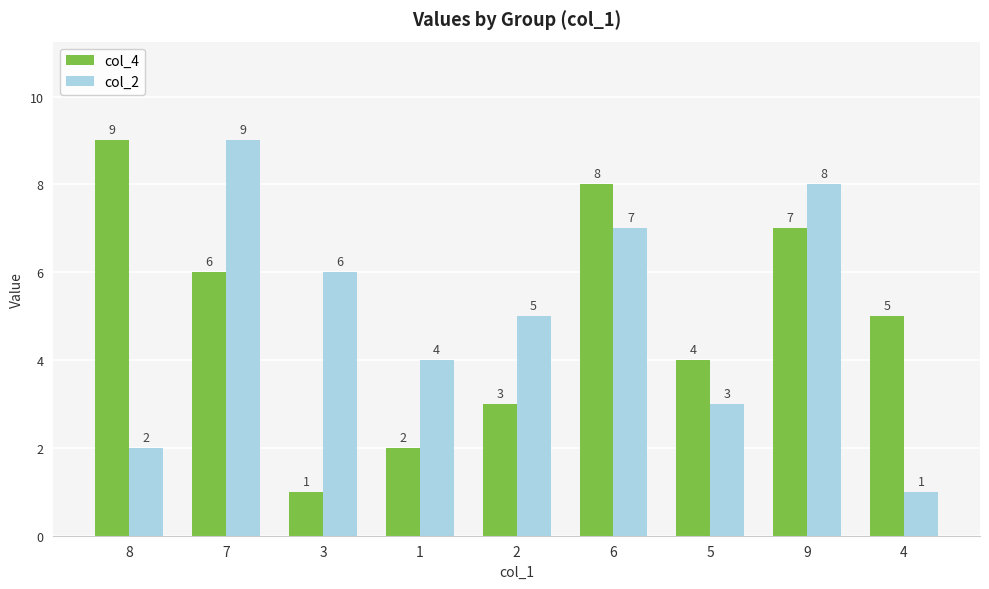

At how many categories does at least one series exceed 7?

4